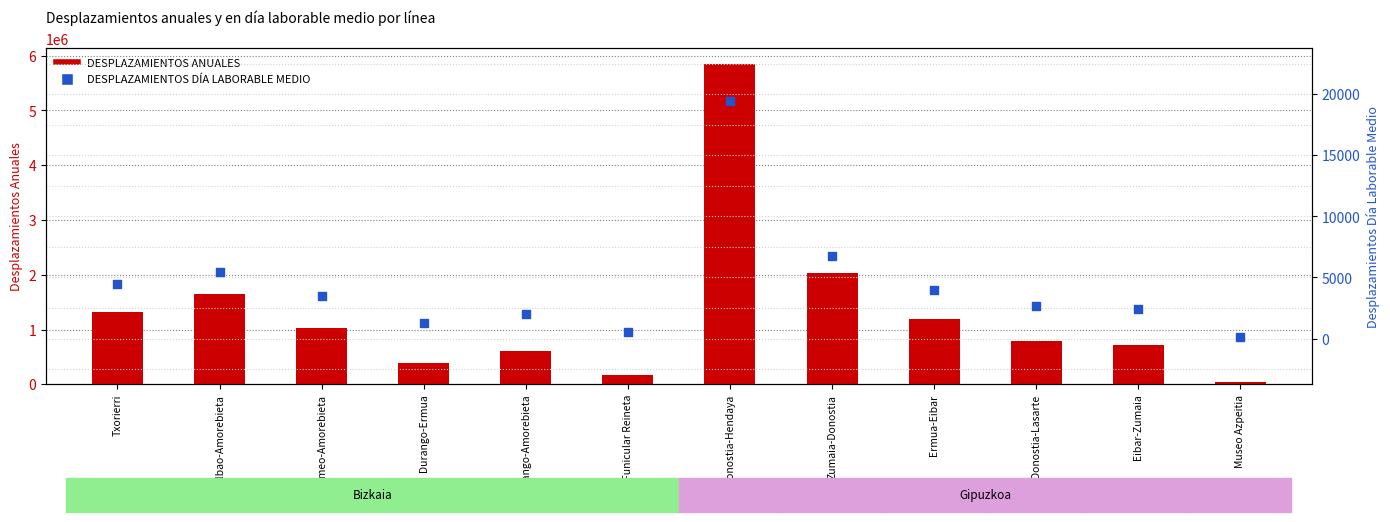

Which series contains the lowest Y value?

DESPLAZAMIENTOS DÍA LABORABLE MEDIO